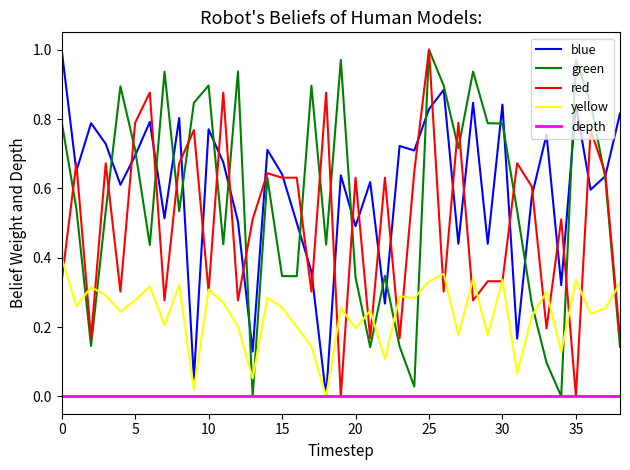

Does the chart have visible grid lines?

No